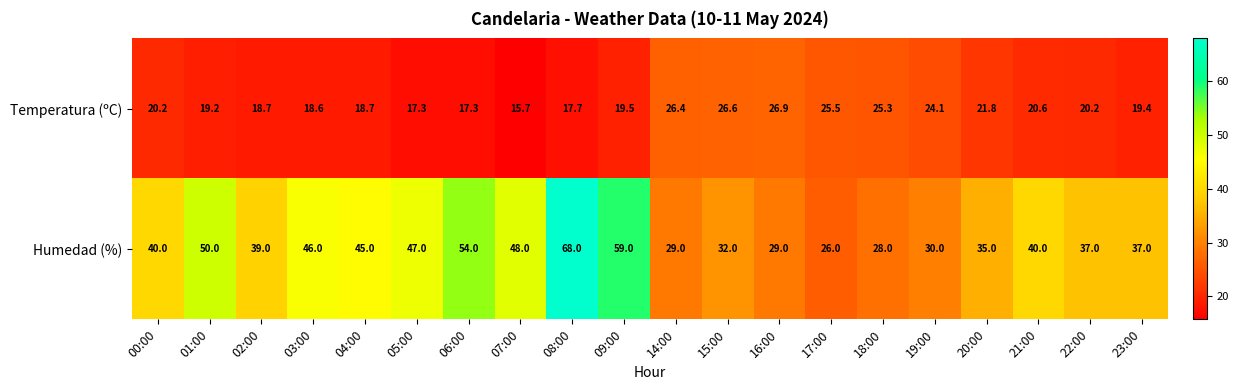

Read the Humedad (%) value at 17:00.

26.0